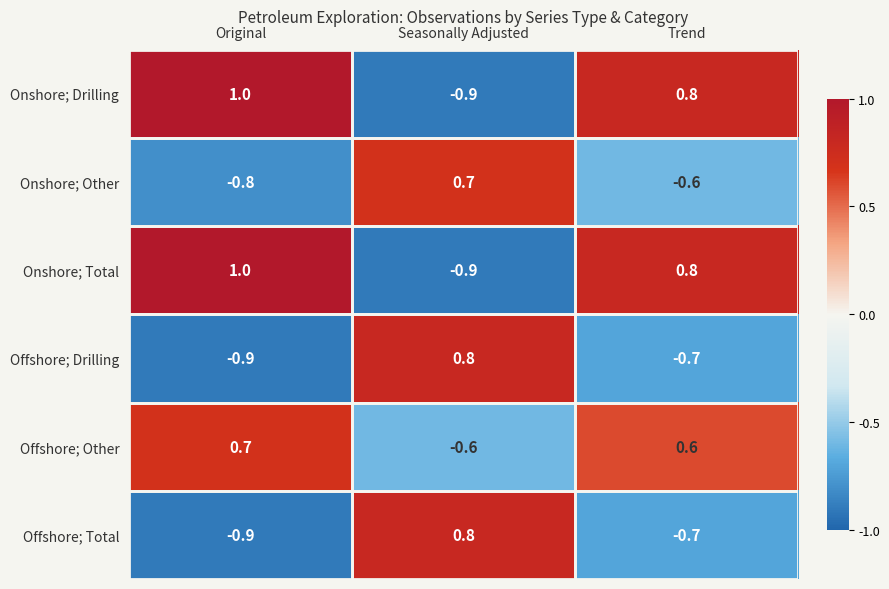

At which label does Offshore; Total first exceed 0?

Seasonally Adjusted